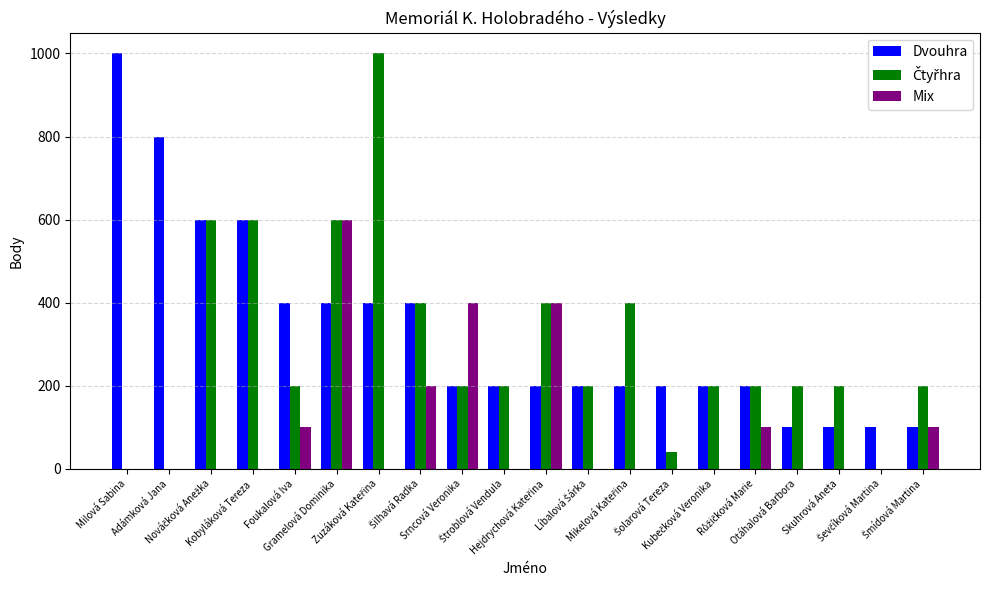

What is the highest value of the Mix series?

600